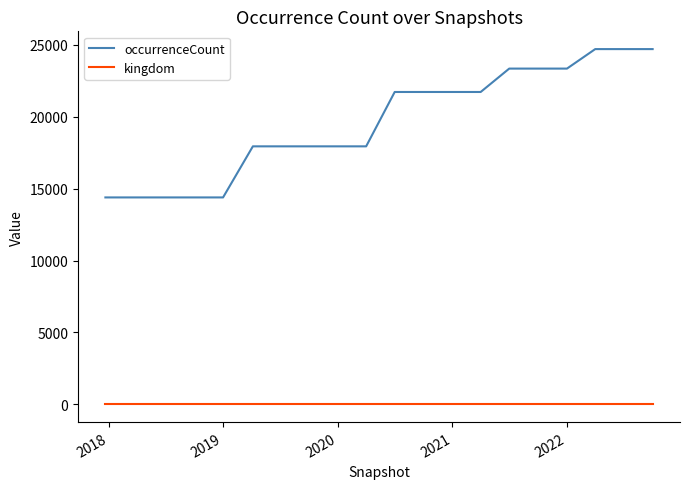

Which series has the widest spread of values?

occurrenceCount